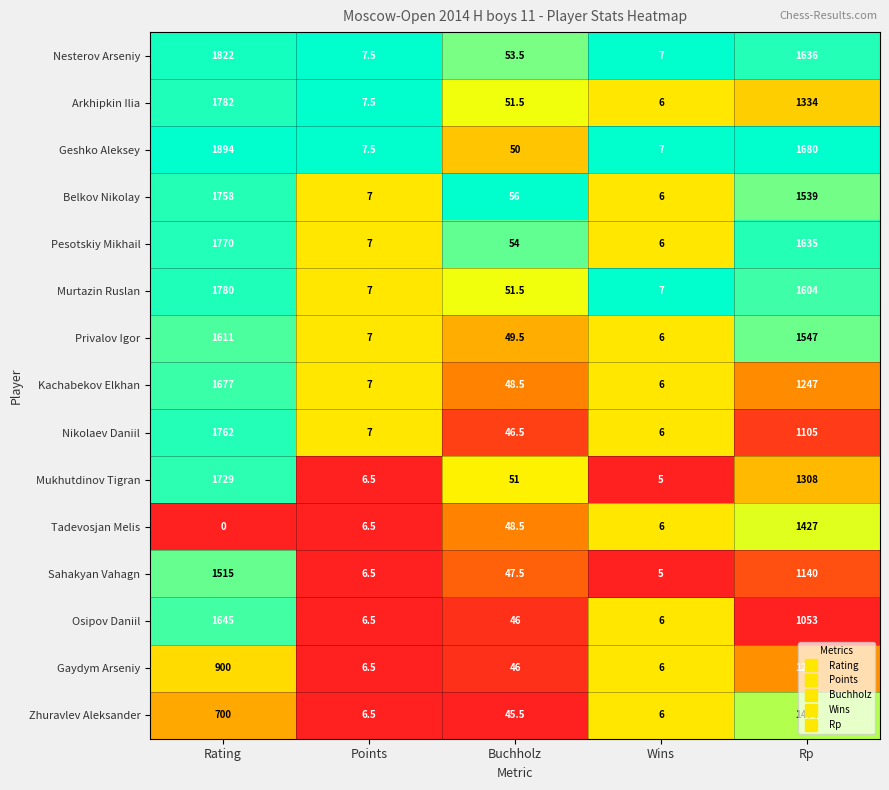

At which category is the sum across all series the highest?

Rating